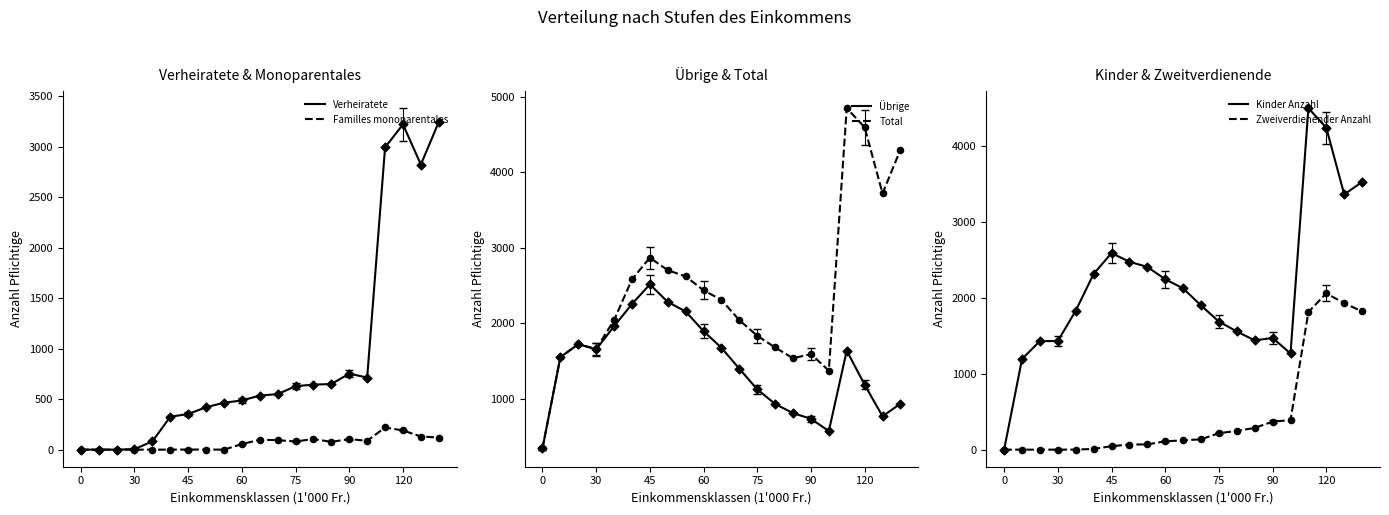

What are all the series names shown in the legend?

Verheiratete, Familles monoparentales, Übrige, Total, Kinder Anzahl, Zweiverdienender Anzahl